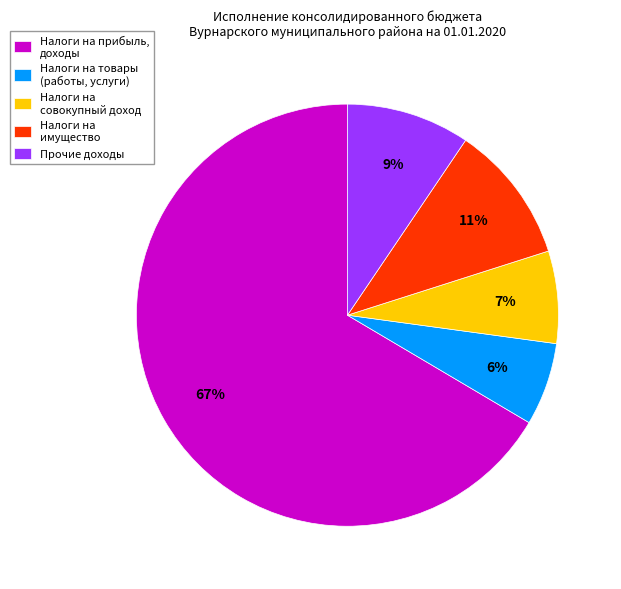

Is there a majority slice in this chart?

Yes